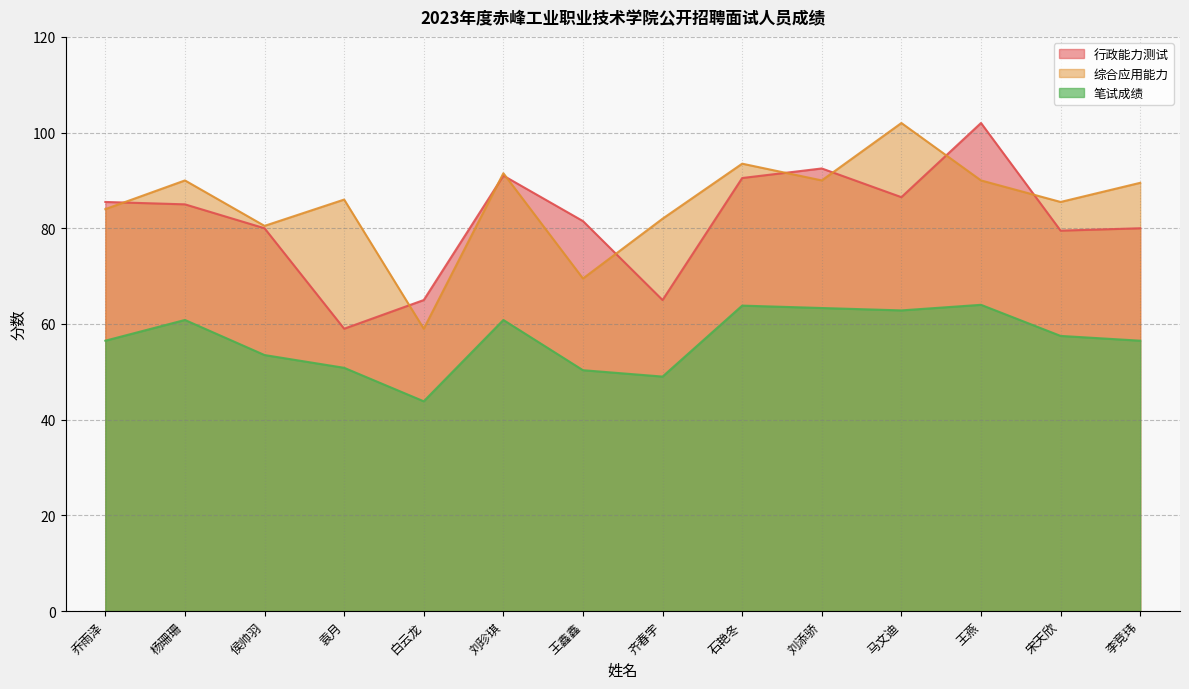

What is the total value across all series at 刘添骄?

245.8